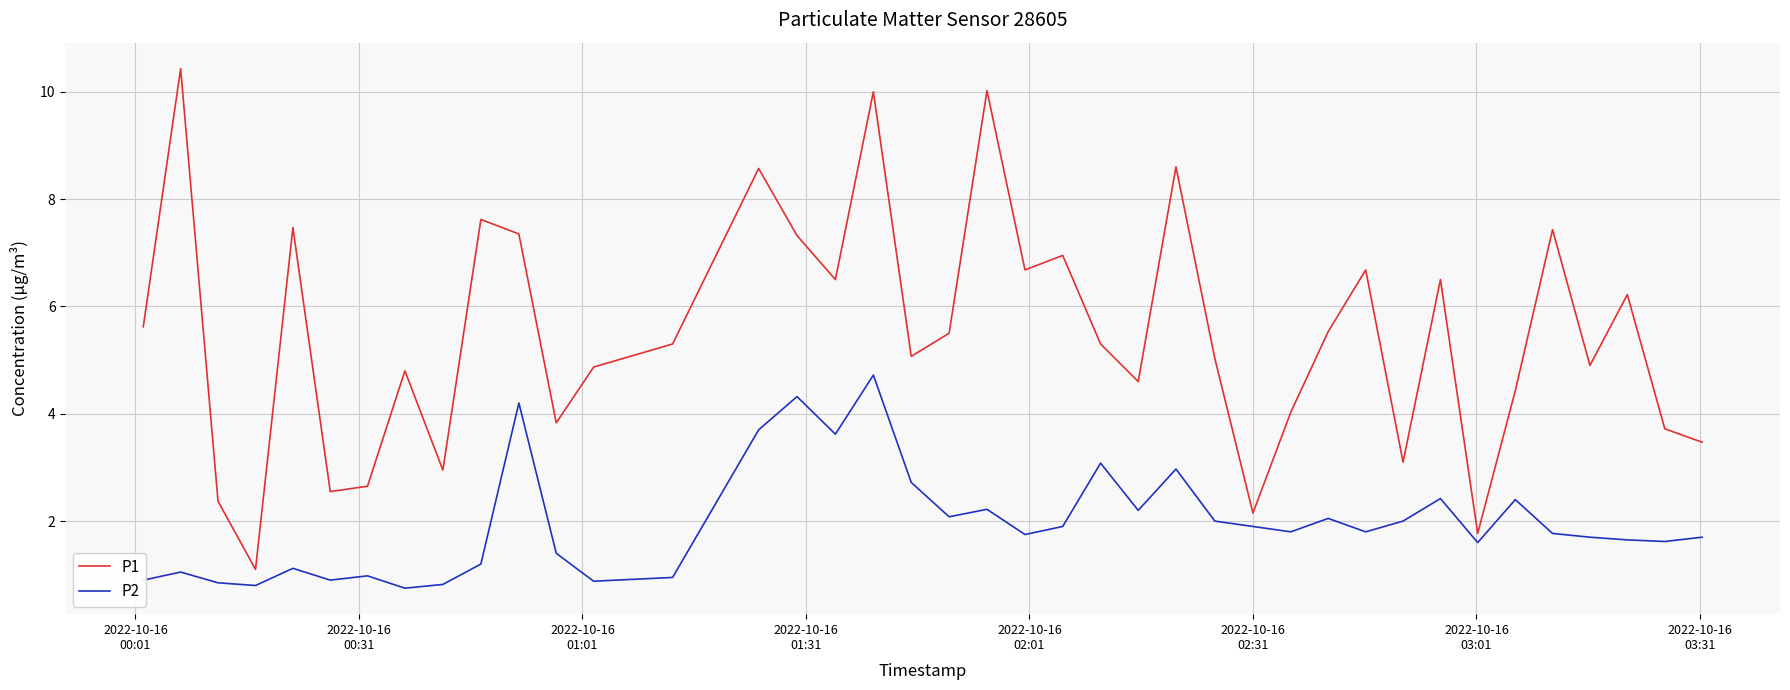

Rank the series by their average value, from lowest to highest.

P2, P1